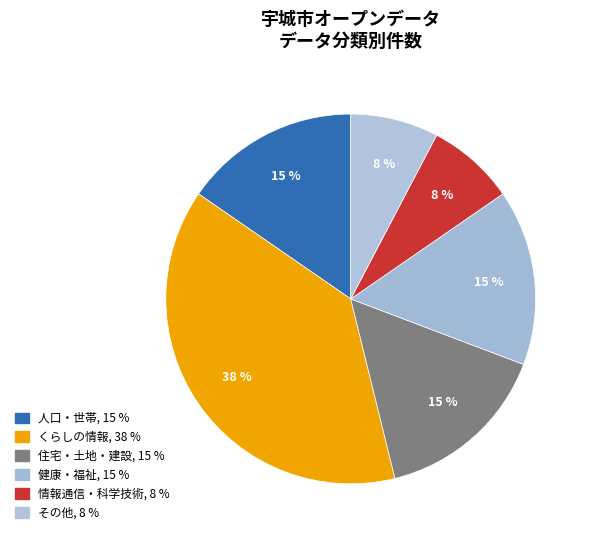

Count the number of slices in the pie.

6